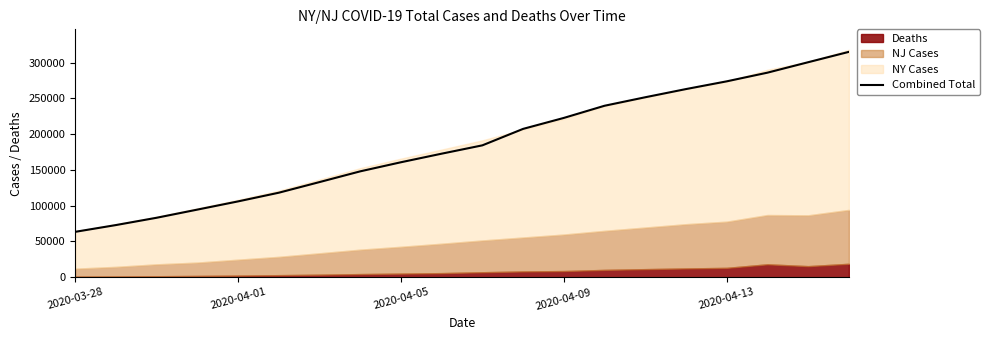

Which category has the lowest value in the Combined Total series?

2020-03-28